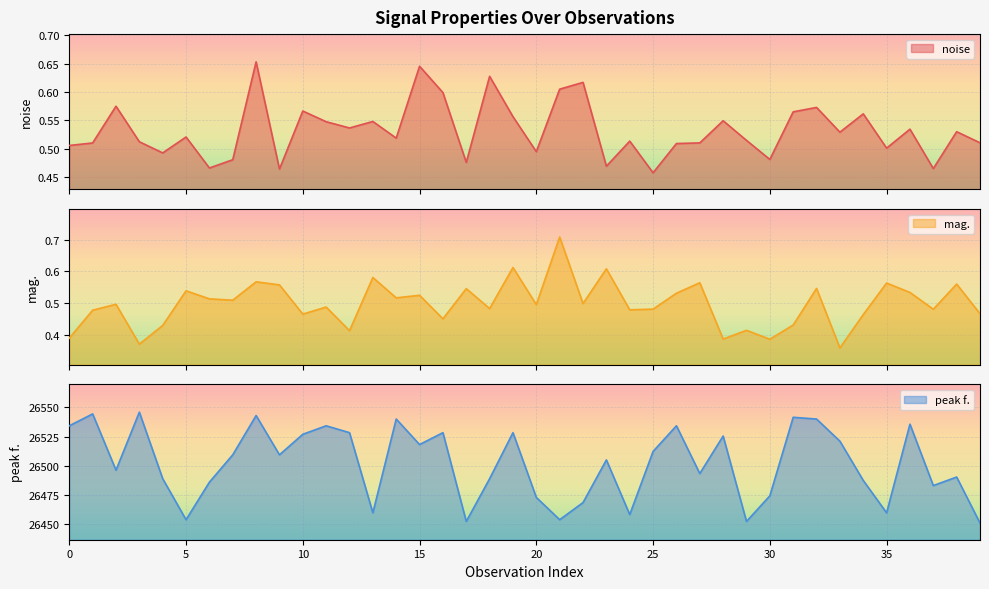

How many categories are shown in the chart?

40